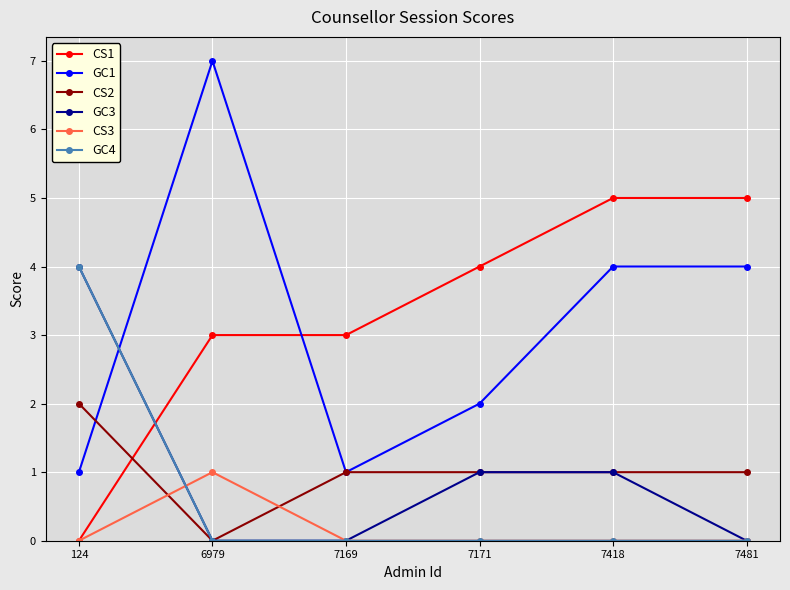

The value of CS3 at 7481 is 0. True or false?

True